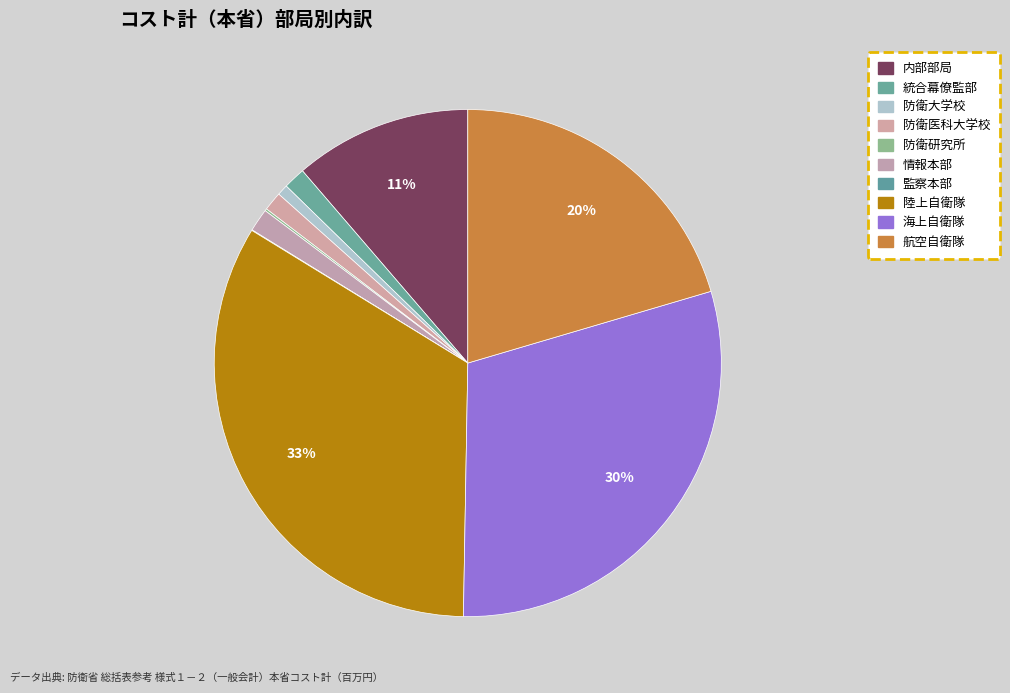

Count the number of slices in the pie.

10